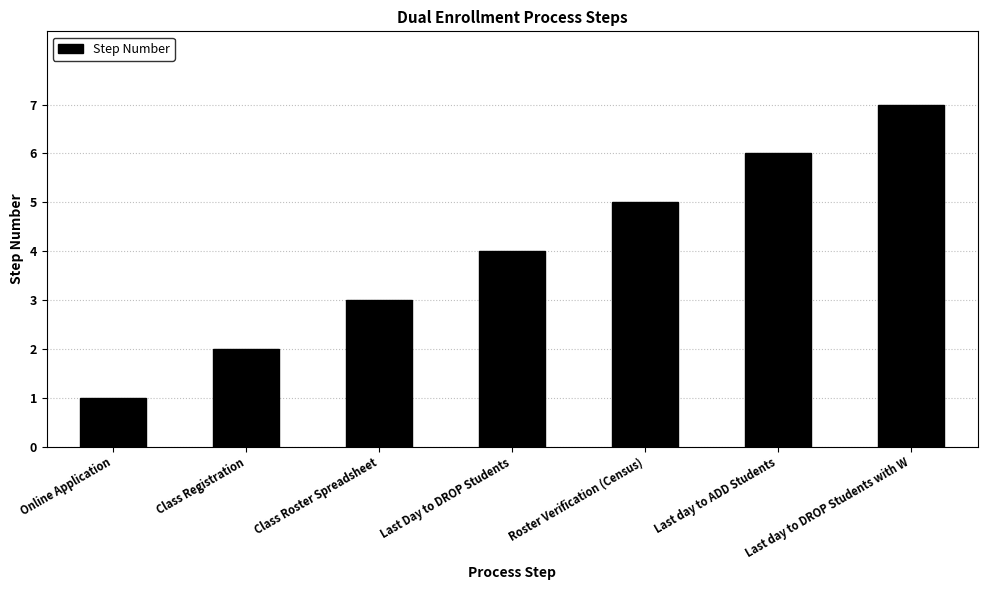

List the labels in order of value, smallest first.

Online Application, Class Registration, Class Roster Spreadsheet, Last Day to DROP Students, Roster Verification (Census), Last day to ADD Students, Last day to DROP Students with W